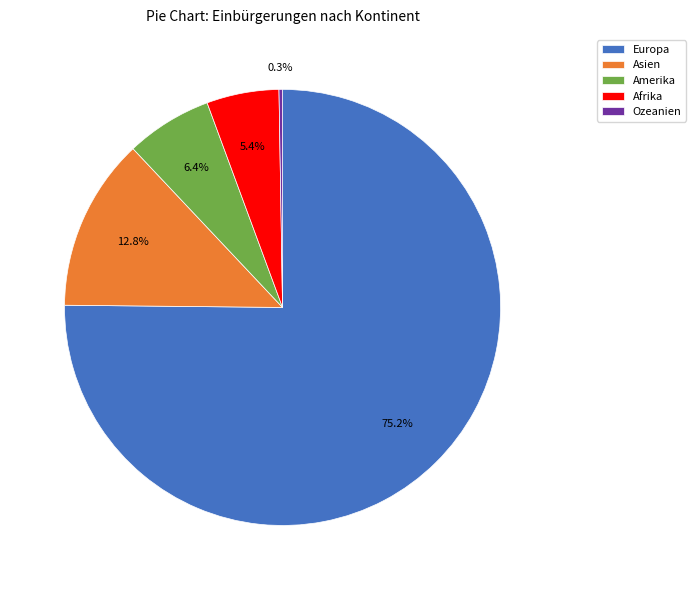

What is the largest slice in the pie chart?

Europa